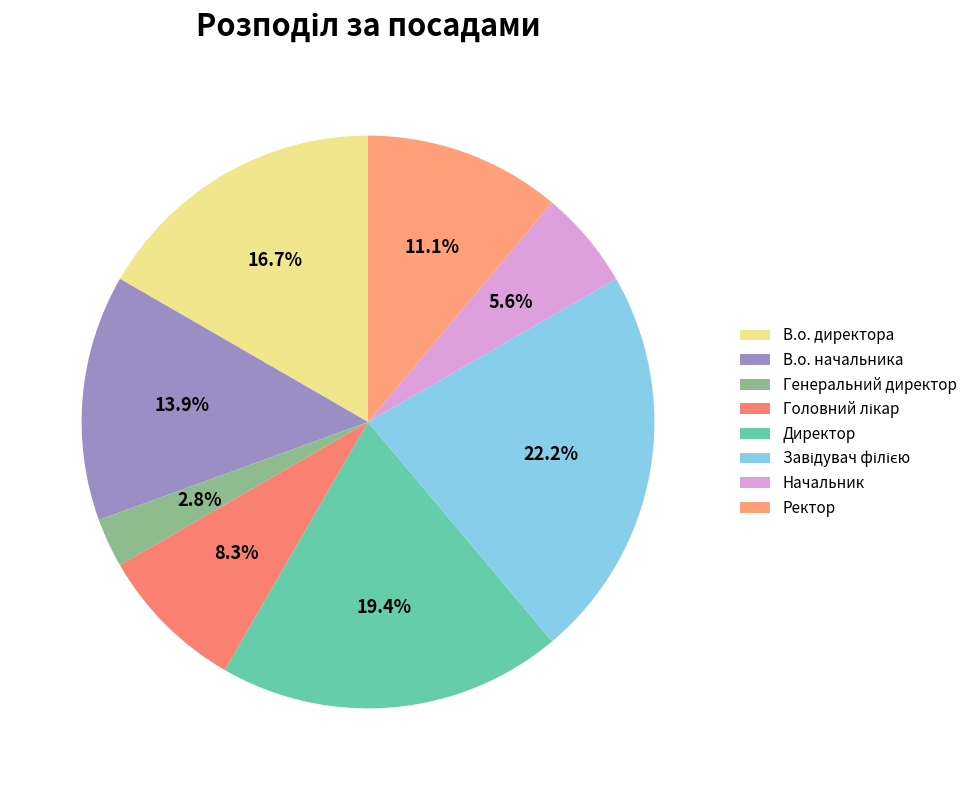

What is the total percentage of Генеральний директор and Директор?

22.2%